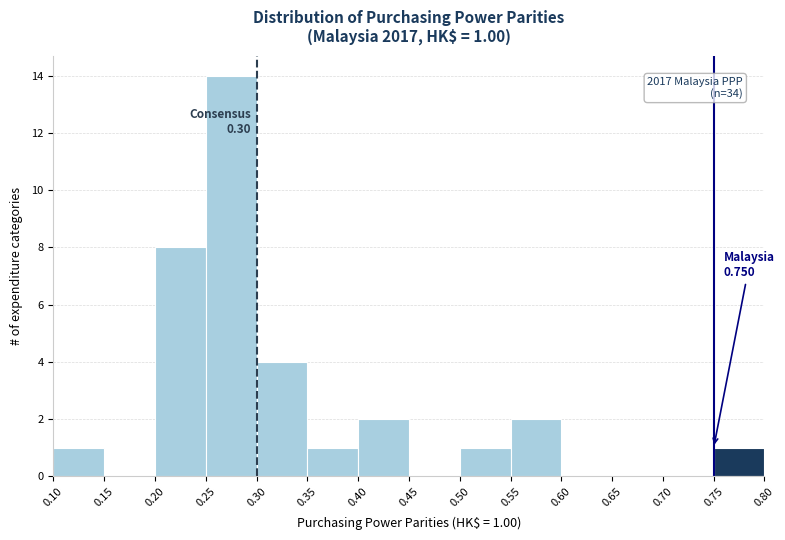

Over which range of the x-axis is the bar tallest?

0.25 to 0.30